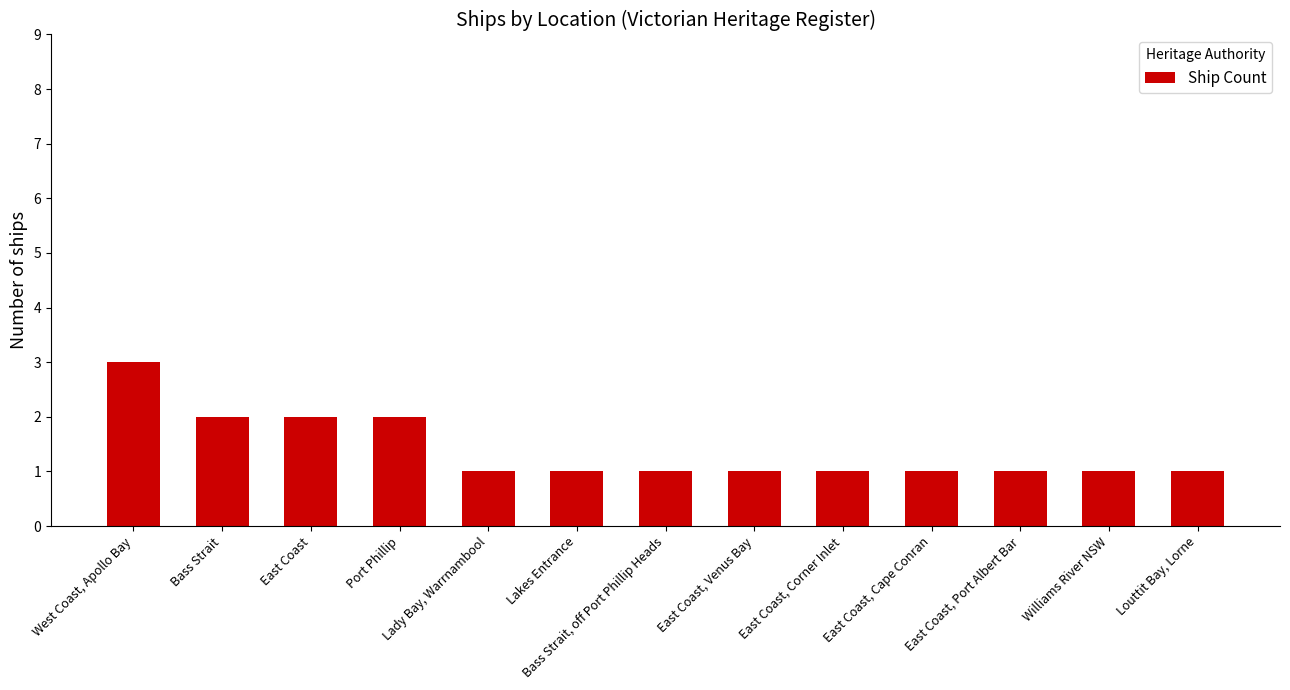

What is the sum of all values?

18